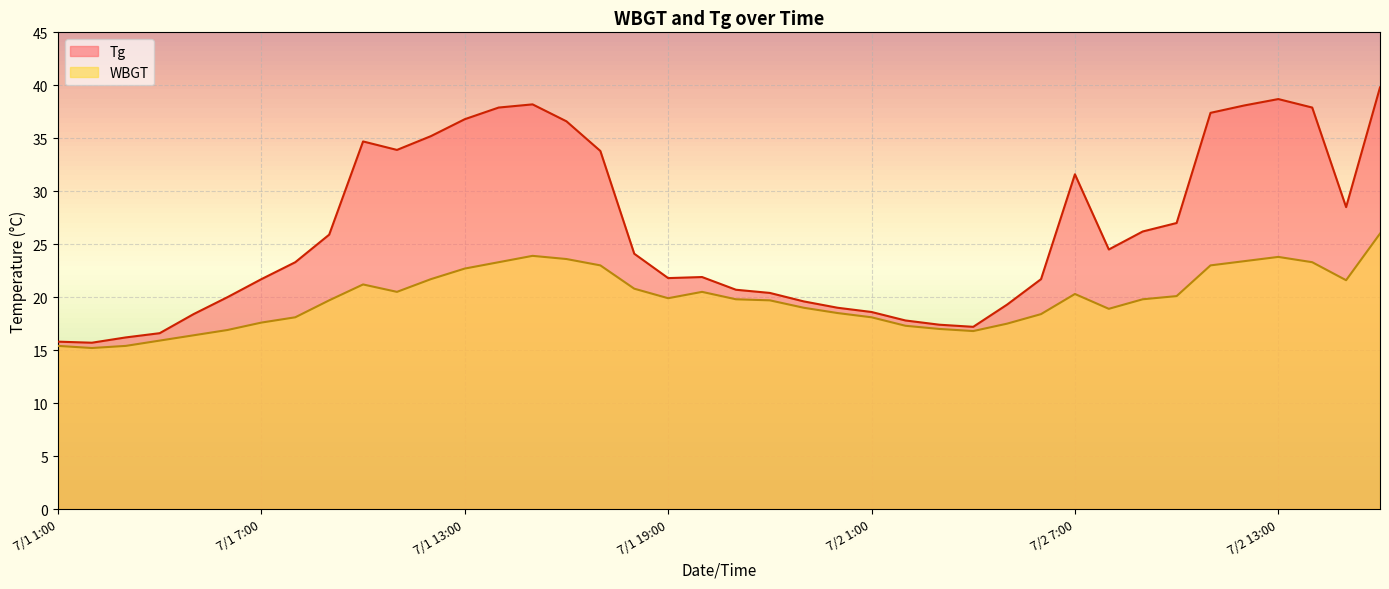

Which series changed the most between 7/1 15:00 and 7/2 2:00?

Tg